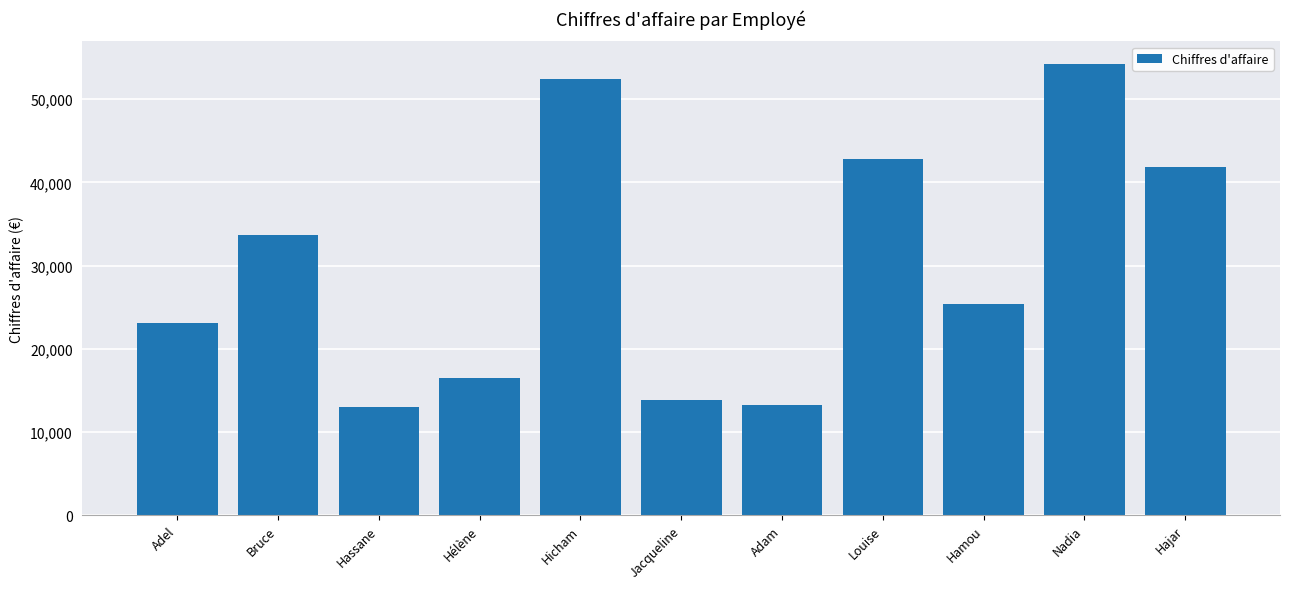

What is the greatest value displayed?

54258.3